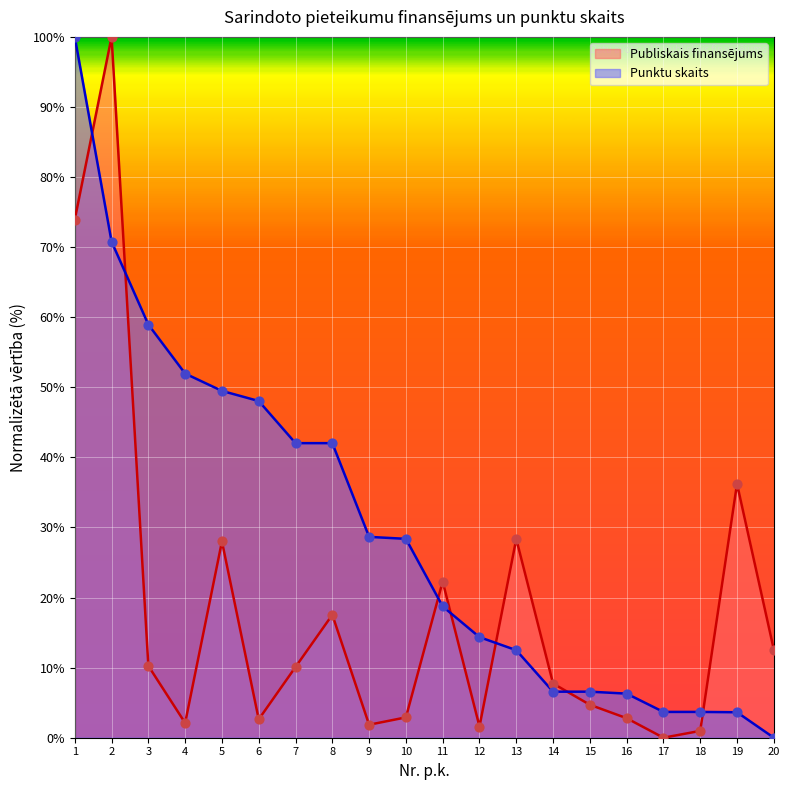

Is the value of Publiskais finansējums at 19 greater than the value of Punktu skaits at 7?

No